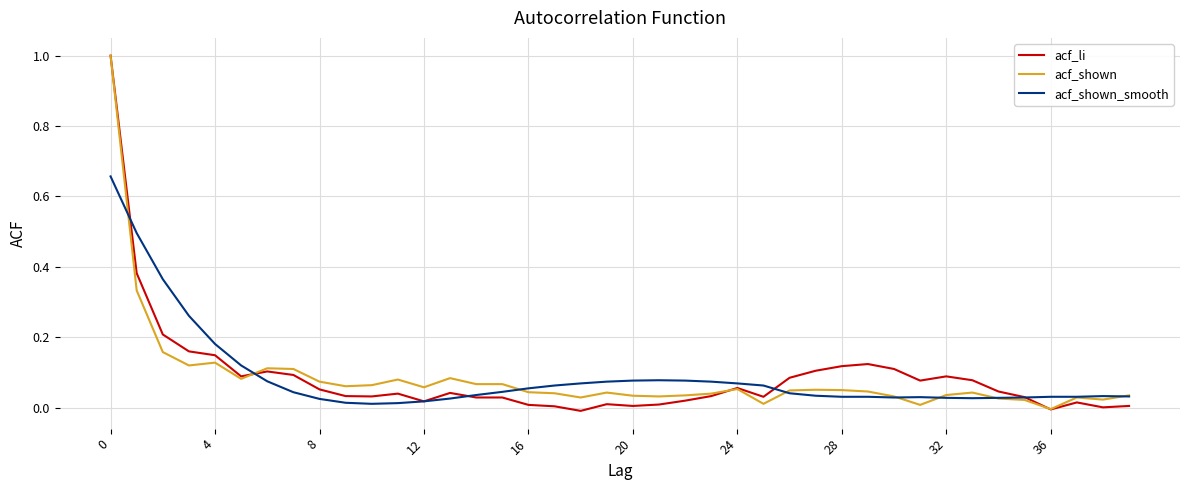

Count the number of categories in the chart.

40